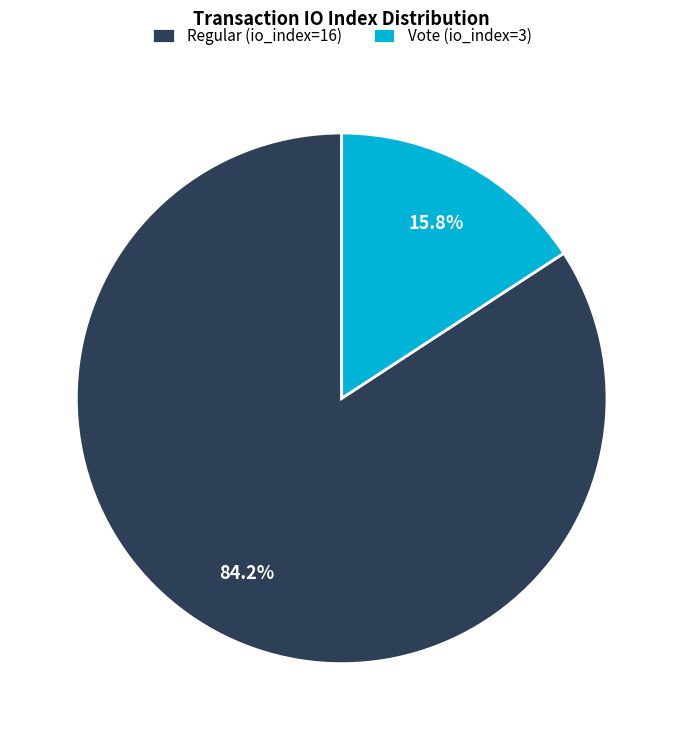

Approximately how many times larger is the value at Regular (io_index=16) compared to Vote (io_index=3)?

5.3